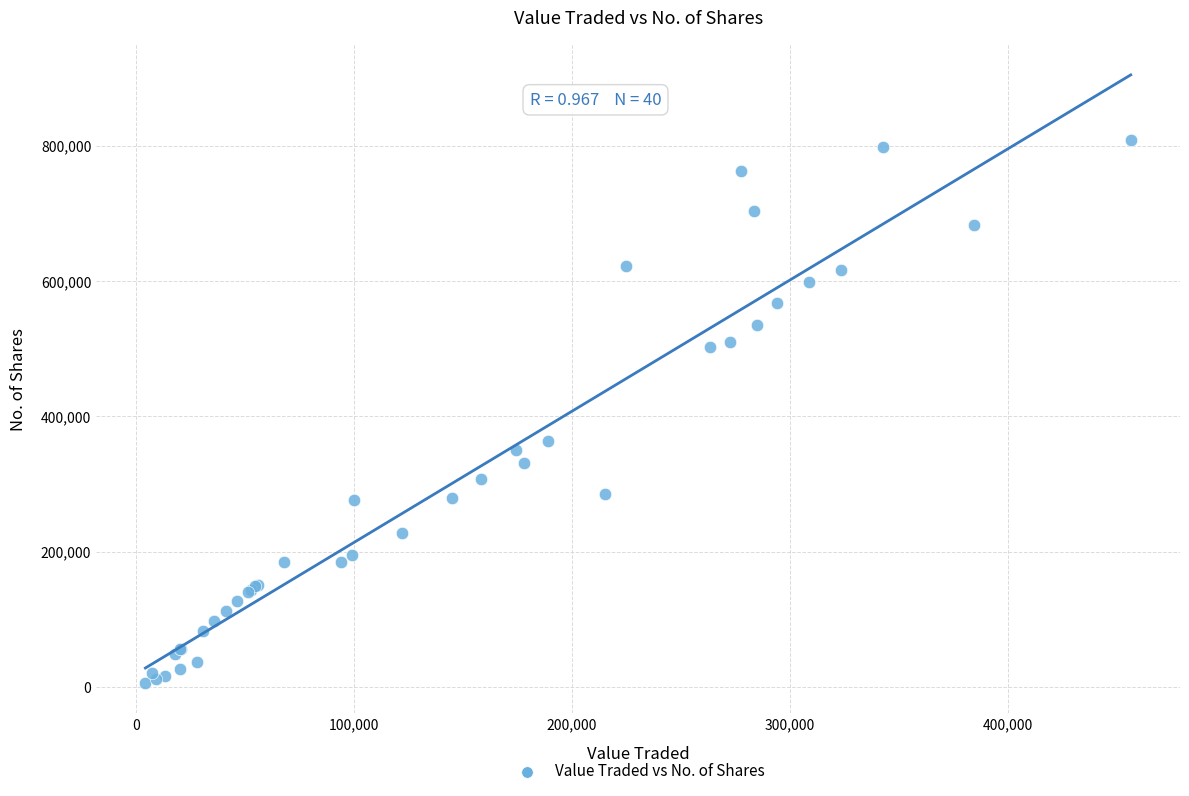

What Y value in the scatter plot is closest to 407198?

364185